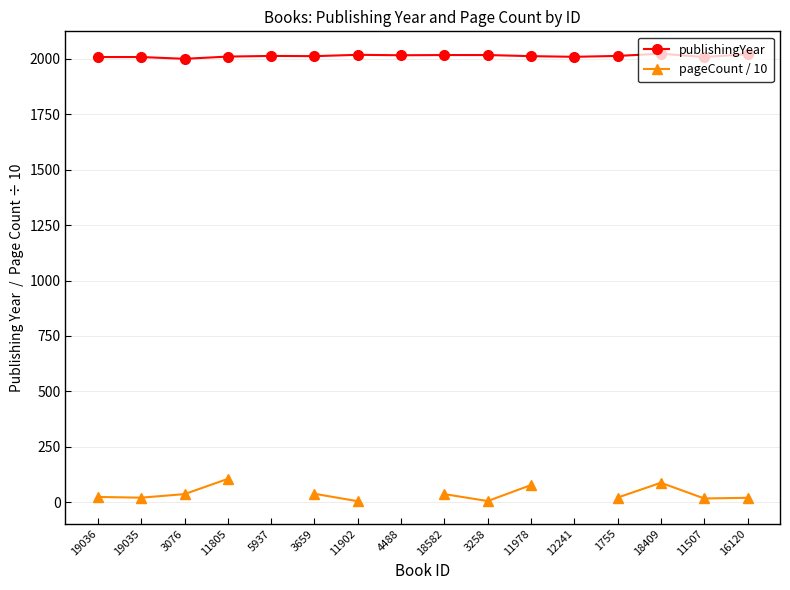

True or false: publishingYear and pageCount / 10 intersect in this chart.

False